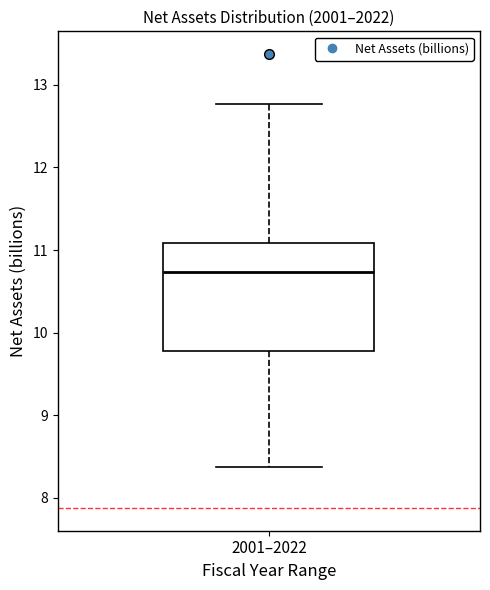

Where is the upper edge of the box for 2001–2022 on the y-axis? The values are not printed on the chart, so give them approximately, as read against the axis.

11.1